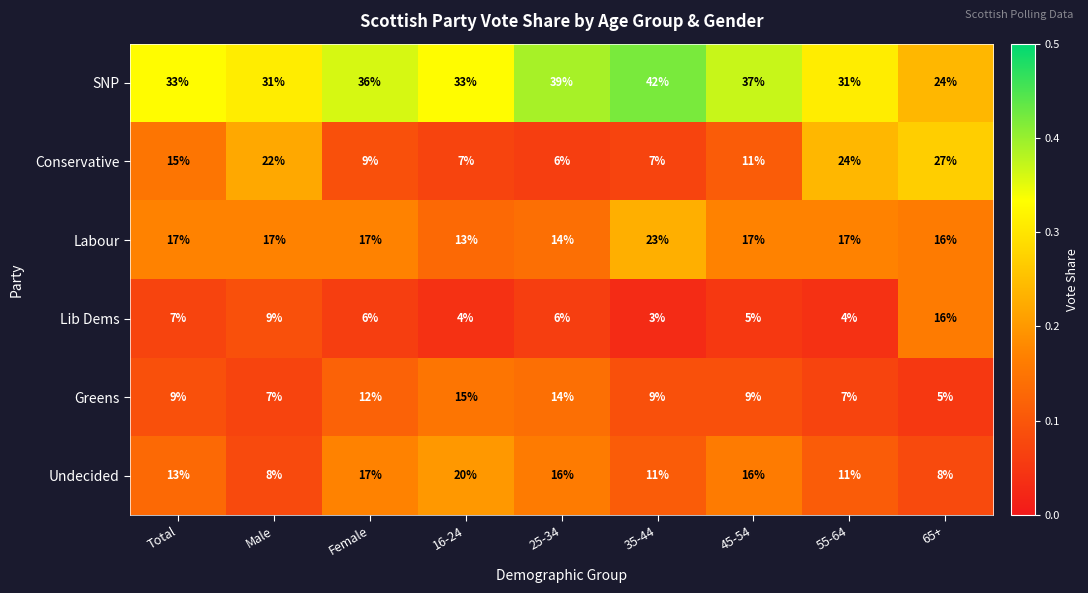

Count the Labour values in the range 16 to 17.

6